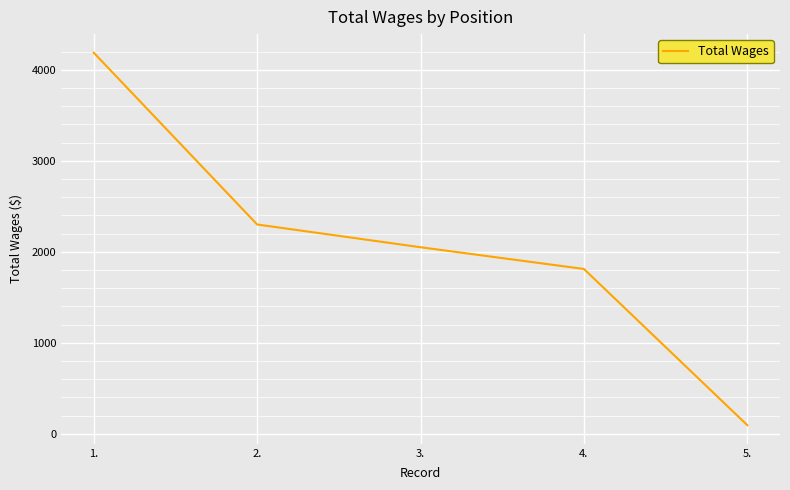

How many lines are shown in the chart?

1